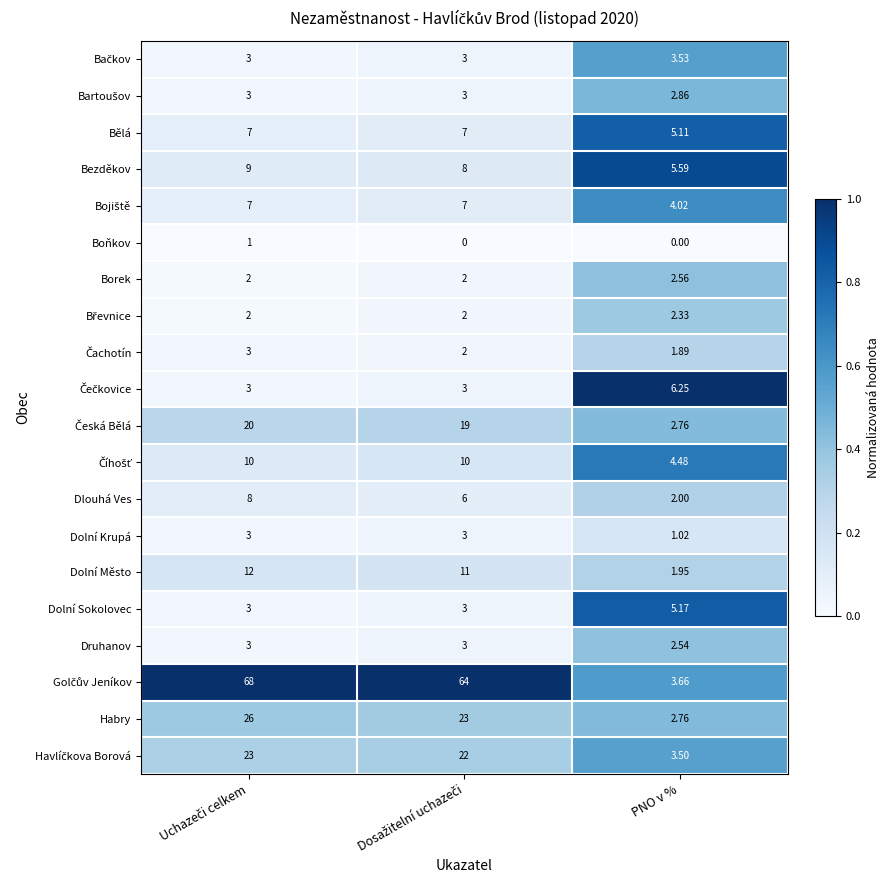

Which category has the highest value in the Dolní Sokolovec series?

PNO v %